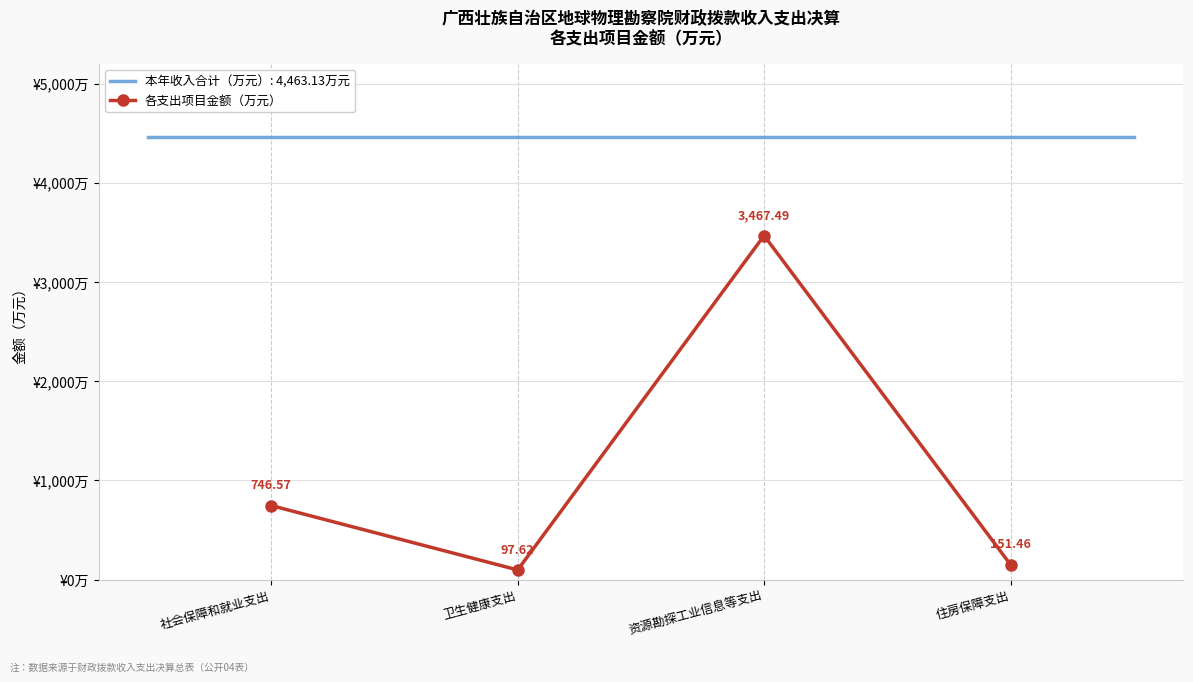

How many interior local peaks (higher than both neighbors) does the data have?

1